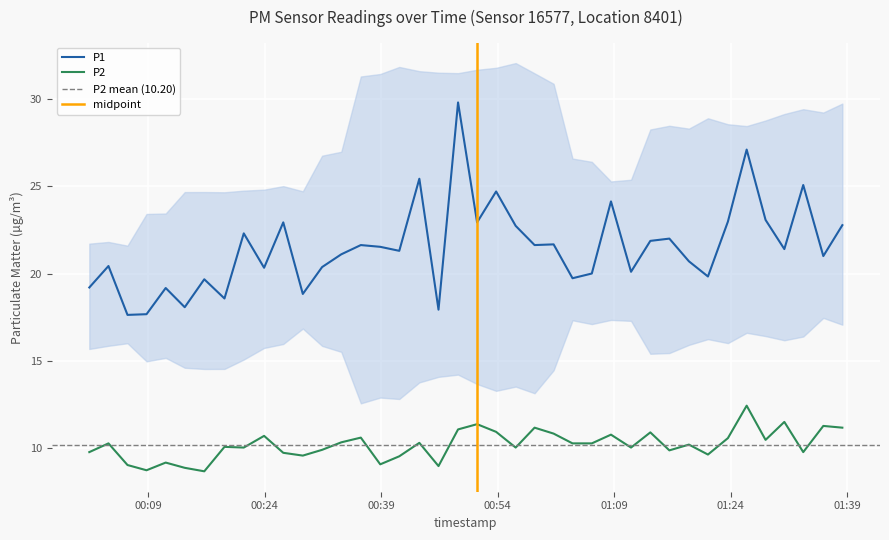

True or false: P2 and P1 intersect in this chart.

False